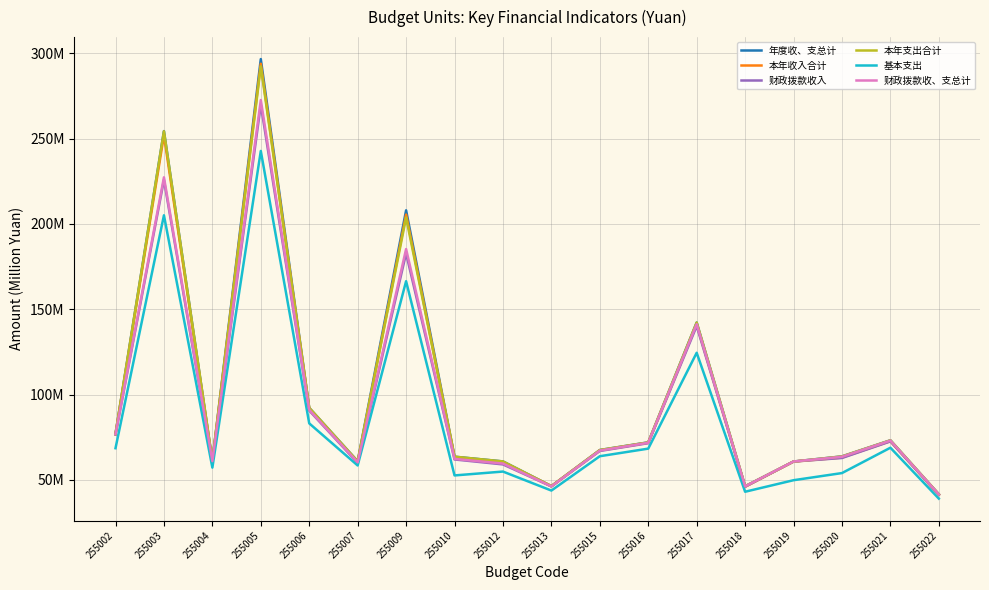

What is the sum of all 财政拨款收入 values?

1694.9